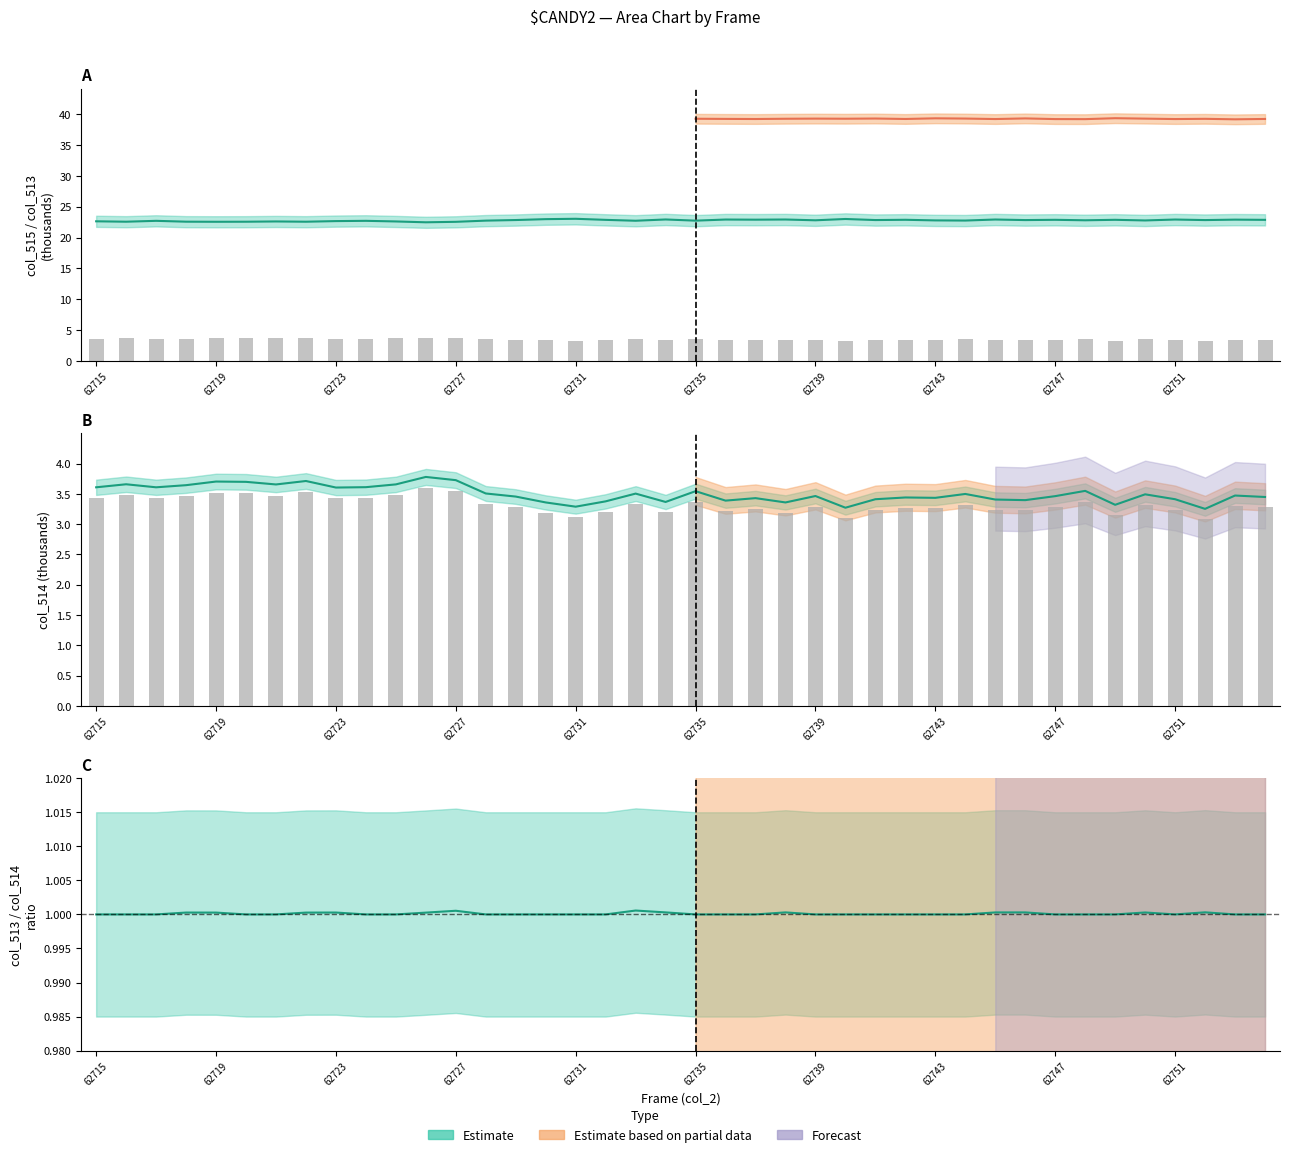

How many series are shown in this chart?

3